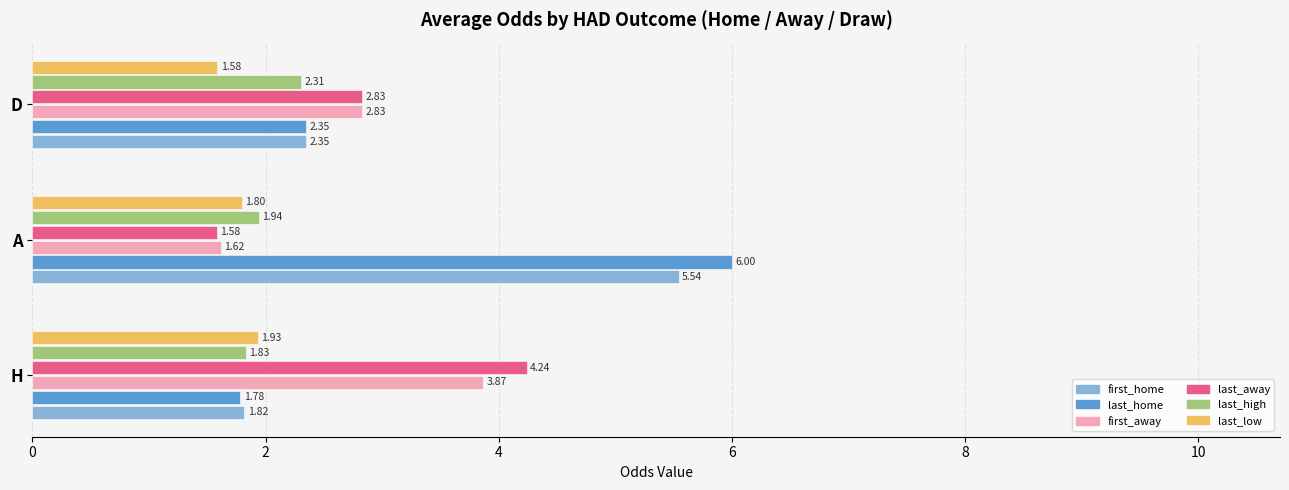

Which category has the highest value in the first_home series?

A